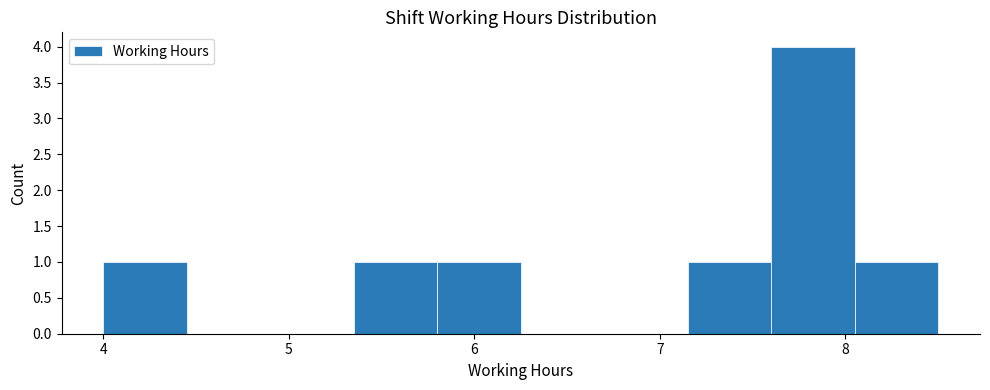

Reading left to right, transcribe this chart: for each bar, give the range it covers on the x-axis and its height. Neither the bar edges nor the heights are printed on the chart, so give them approximately, as read against the axes.

4.00 to 4.45: 1
4.45 to 4.90: 0
4.90 to 5.35: 0
5.35 to 5.80: 1
5.80 to 6.25: 1
6.25 to 6.70: 0
6.70 to 7.15: 0
7.15 to 7.60: 1
7.60 to 8.05: 4
8.05 to 8.50: 1